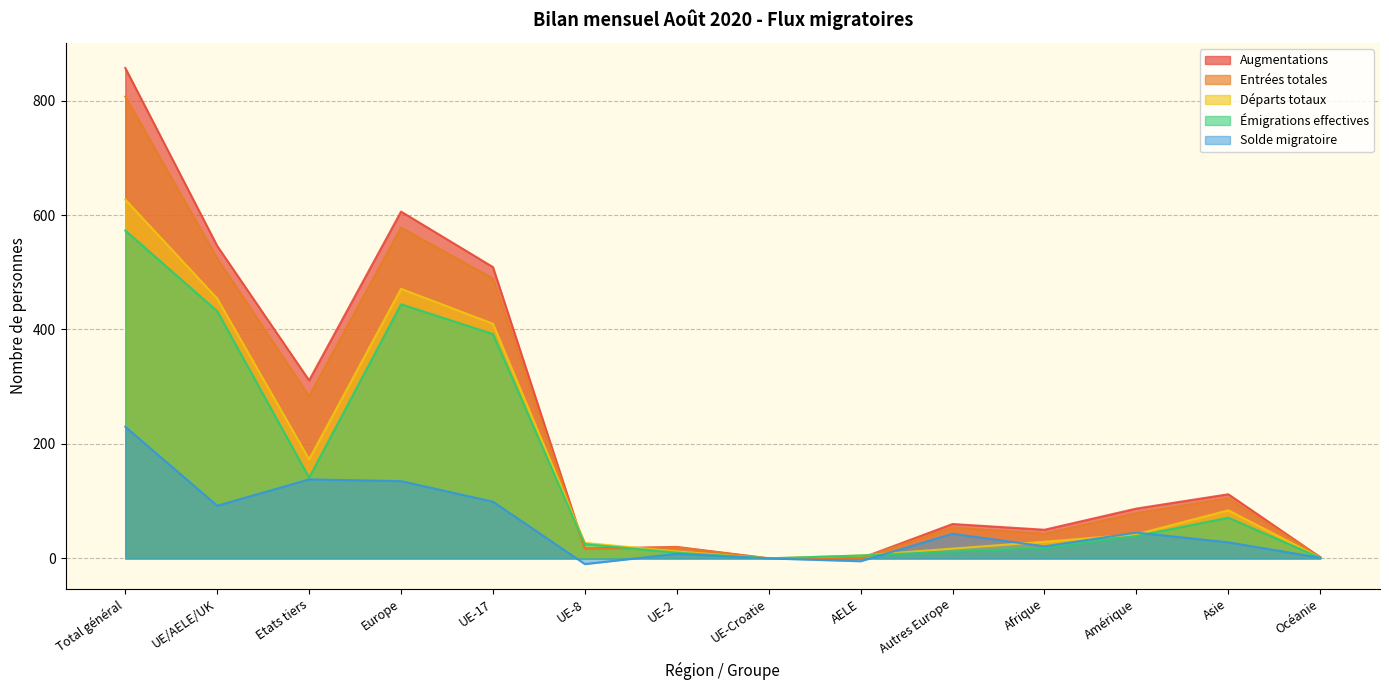

Reading left to right, extract all data points from this chart.

Augmentations: Total général=857	UE/AELE/UK=546	Etats tiers=311	Europe=606	UE-17=509	UE-8=17	UE-2=20	UE-Croatie=0	AELE=0	Autres Europe=60	Afrique=50	Amérique=87	Asie=112	Océanie=2
Entrées totales: Total général=807	UE/AELE/UK=524	Etats tiers=283	Europe=578	UE-17=489	UE-8=16	UE-2=19	UE-Croatie=0	AELE=0	Autres Europe=54	Afrique=43	Amérique=79	Asie=105	Océanie=2
Départs totaux: Total général=627	UE/AELE/UK=454	Etats tiers=173	Europe=471	UE-17=410	UE-8=27	UE-2=12	UE-Croatie=0	AELE=5	Autres Europe=17	Afrique=29	Amérique=42	Asie=84	Océanie=1
Émigrations effectives: Total général=573	UE/AELE/UK=432	Etats tiers=141	Europe=444	UE-17=392	UE-8=25	UE-2=10	UE-Croatie=0	AELE=5	Autres Europe=12	Afrique=18	Amérique=39	Asie=71	Océanie=1
Solde migratoire: Total général=230	UE/AELE/UK=92	Etats tiers=138	Europe=135	UE-17=99	UE-8=-10	UE-2=8	UE-Croatie=0	AELE=-5	Autres Europe=43	Afrique=21	Amérique=45	Asie=28	Océanie=1